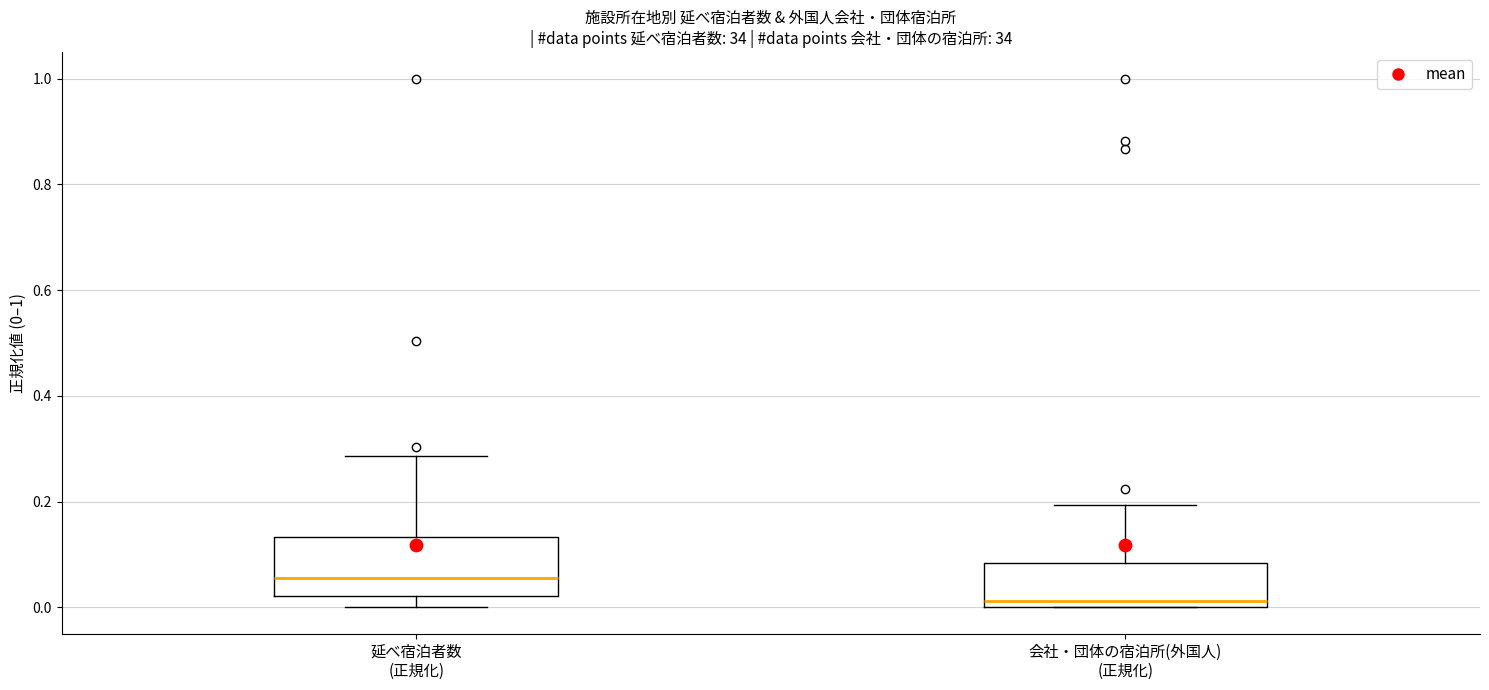

Which box is the tallest, from its lower edge to its upper edge?

延べ宿泊者数 (正規化)